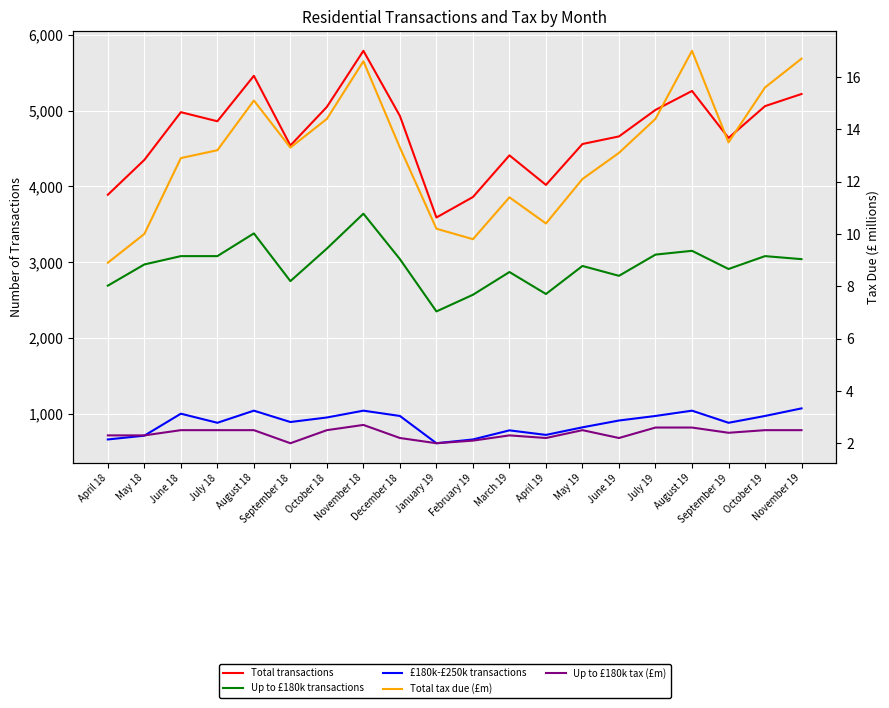

Which series has the largest total across all categories?

Total transactions